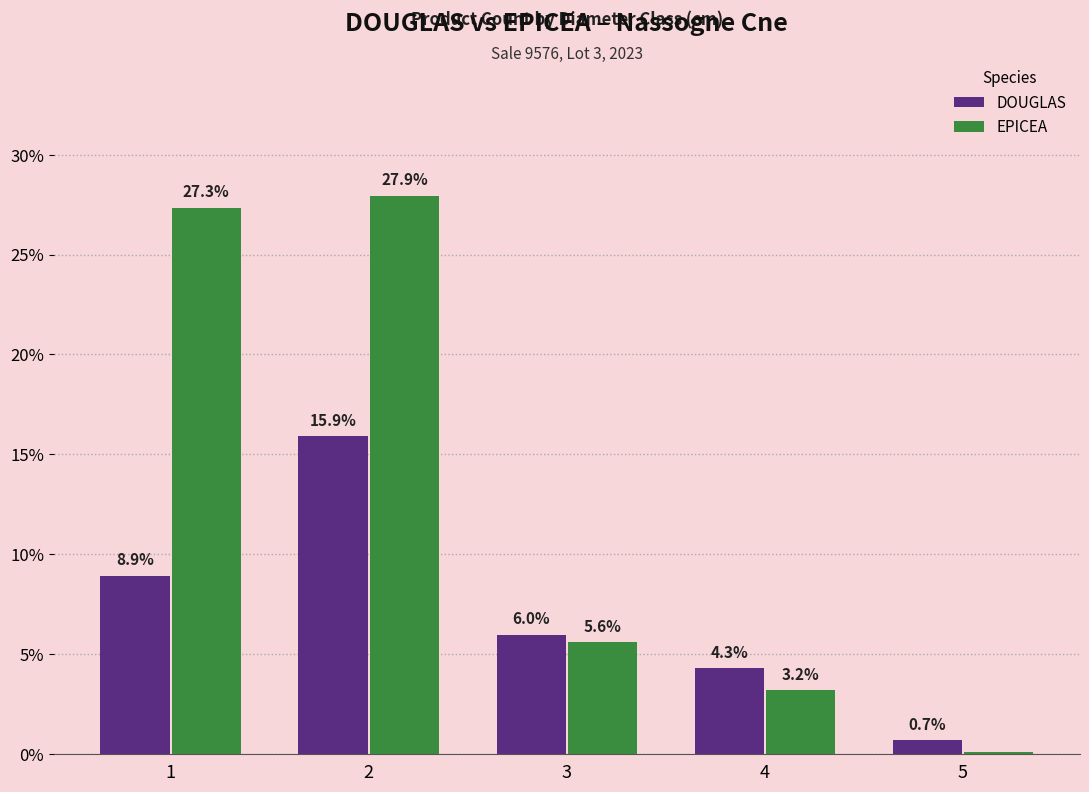

What is the lowest value of the DOUGLAS series?

0.7